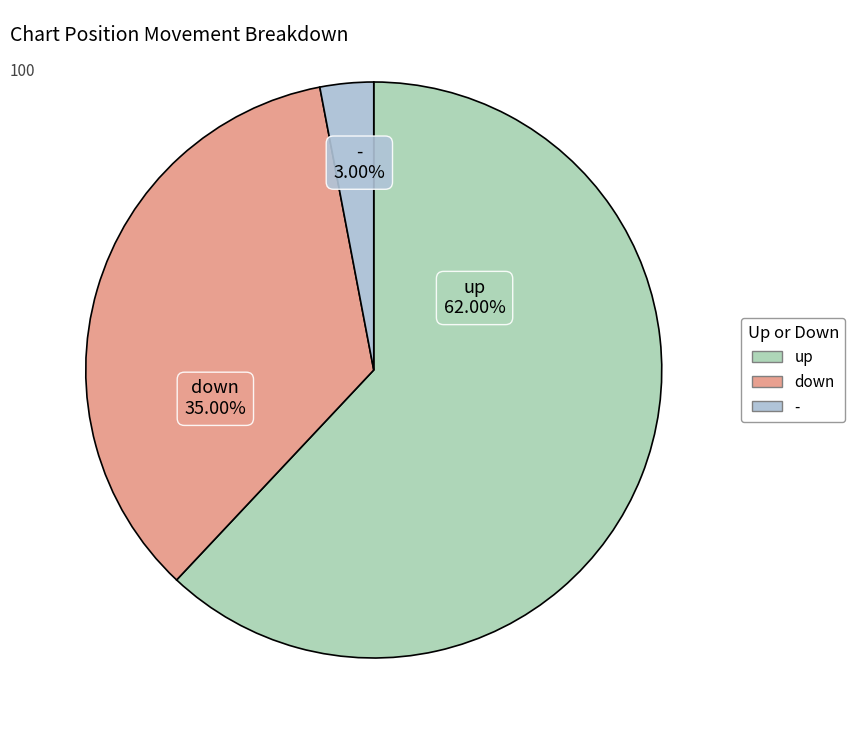

What percentage do down and up together represent?

97.0%